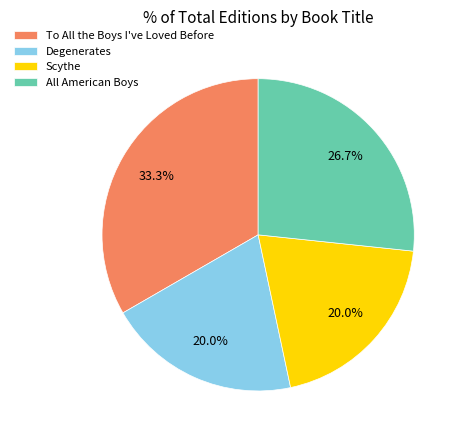

Is there a majority slice in this chart?

No